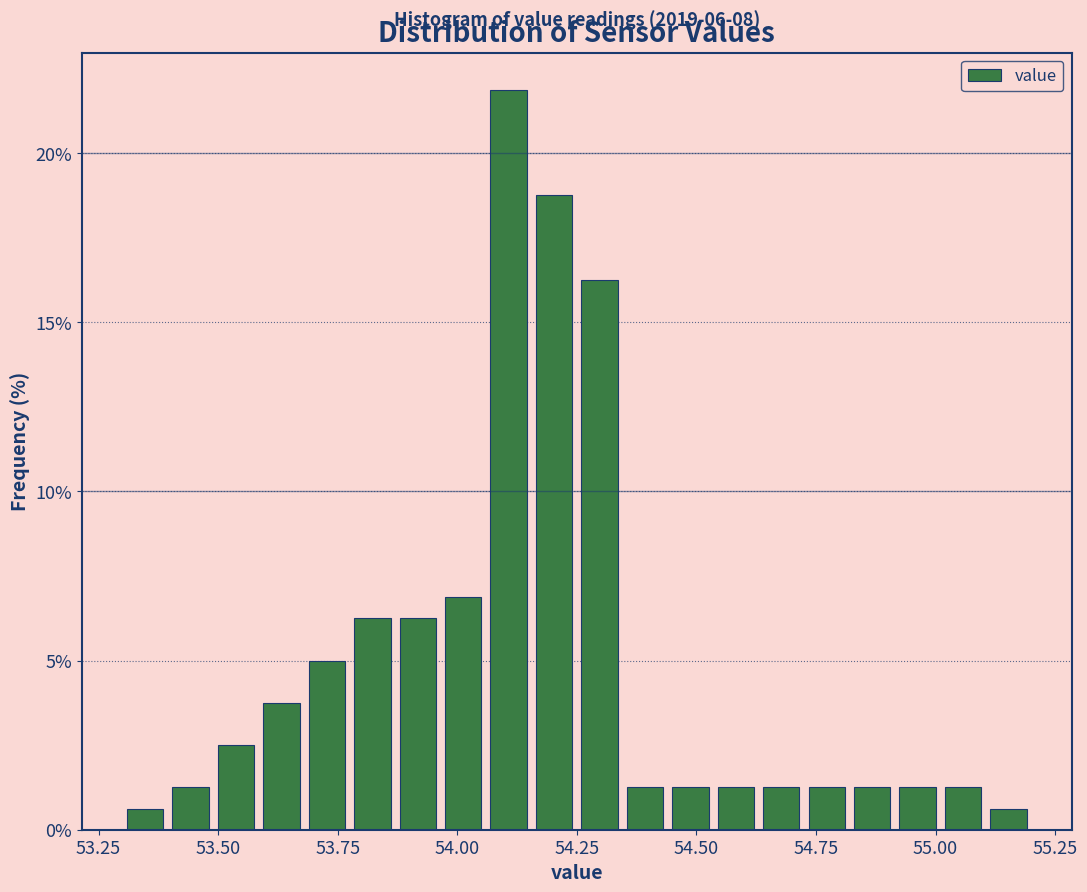

Read against the x-axis, roughly where is the centre of the tallest bar?

54.10